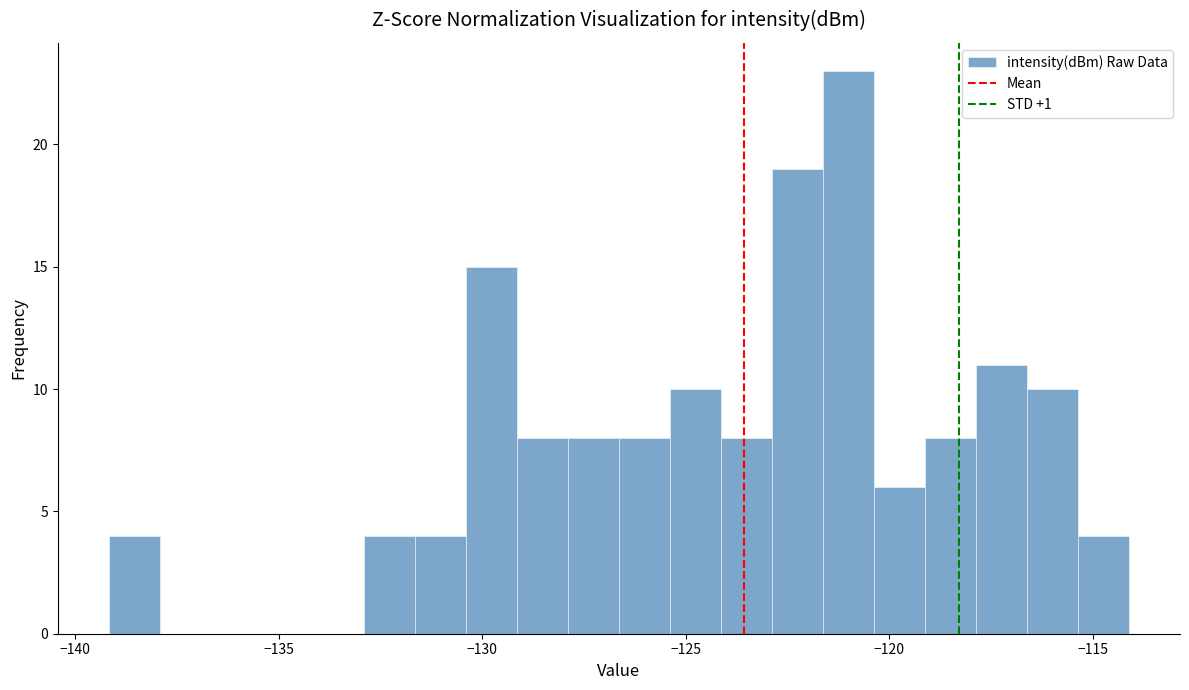

Around what value on the x-axis is the tallest bar? Give the approximate position of its centre, as read against the axis.

-121.0